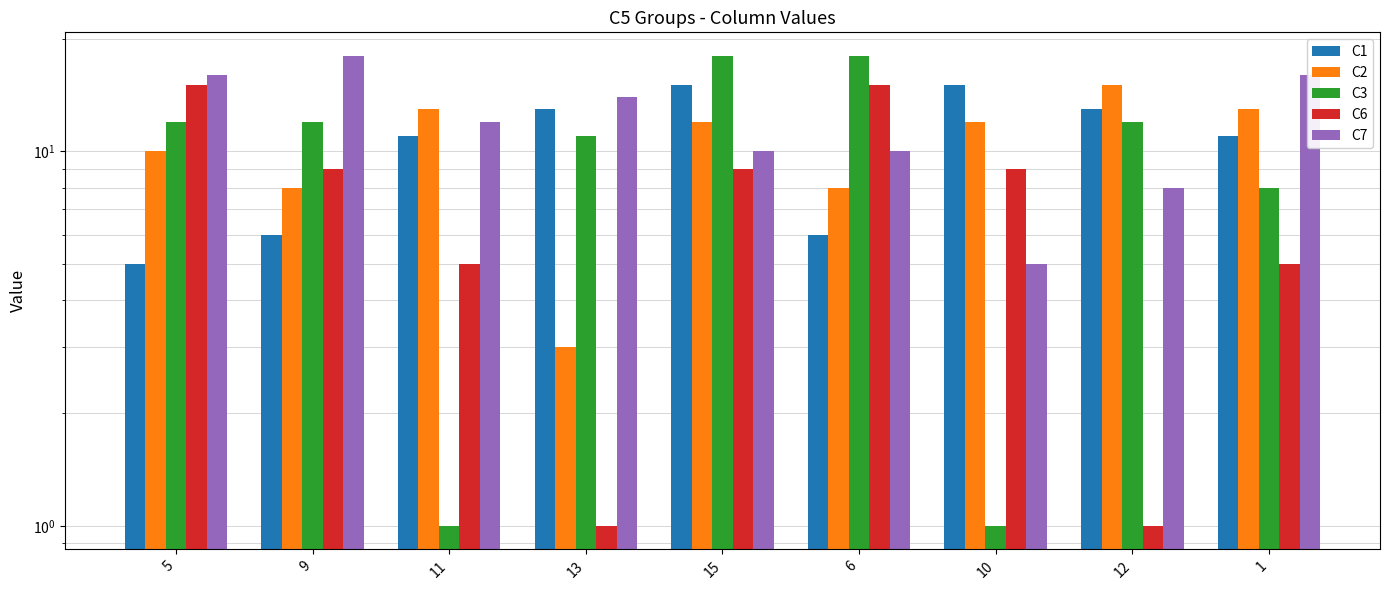

True or false: C7 has a value of 8 at 12.

True